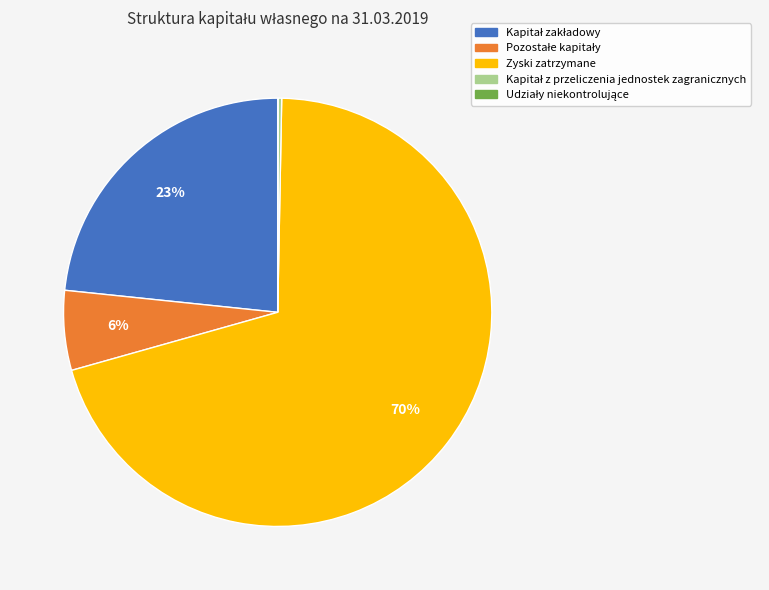

Is there a majority slice in this chart?

Yes